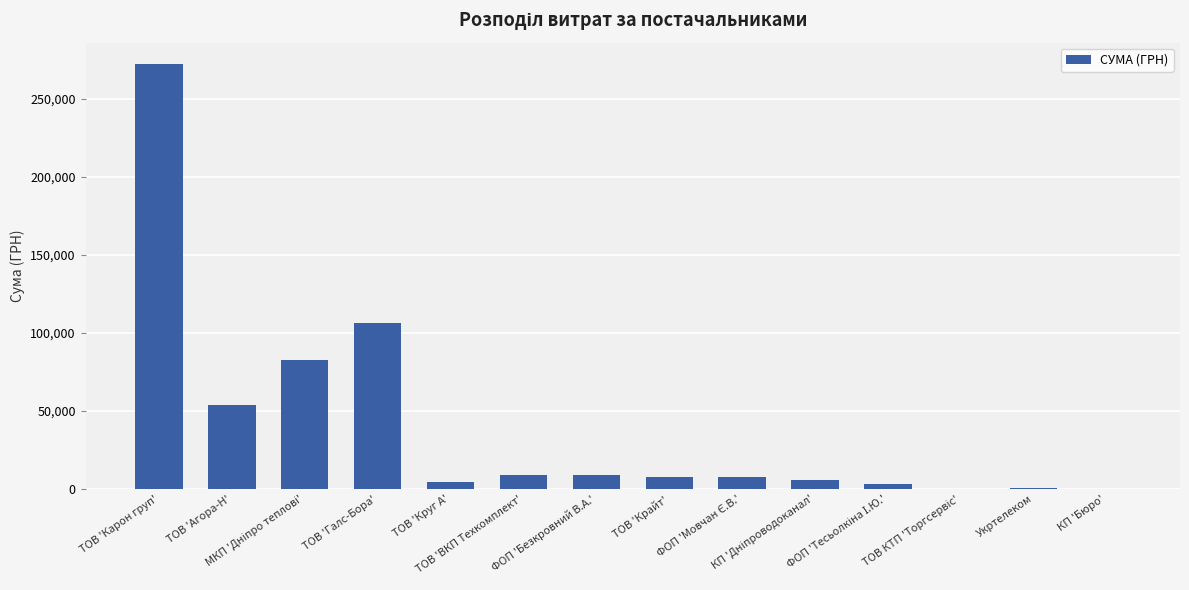

What is the greatest value displayed?

272422.2